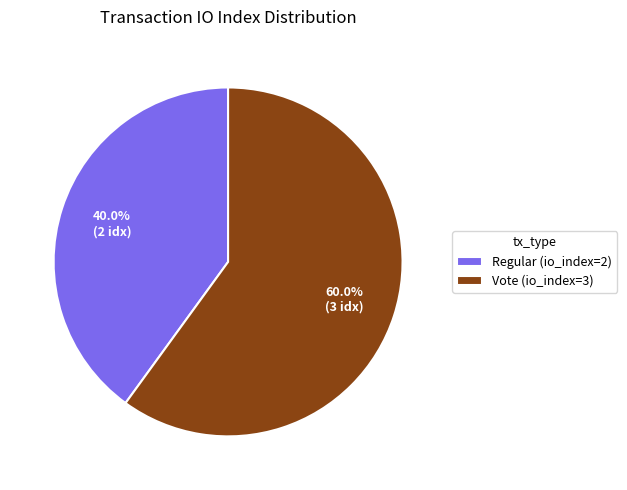

Is there any slice that represents more than half of the pie?

Yes